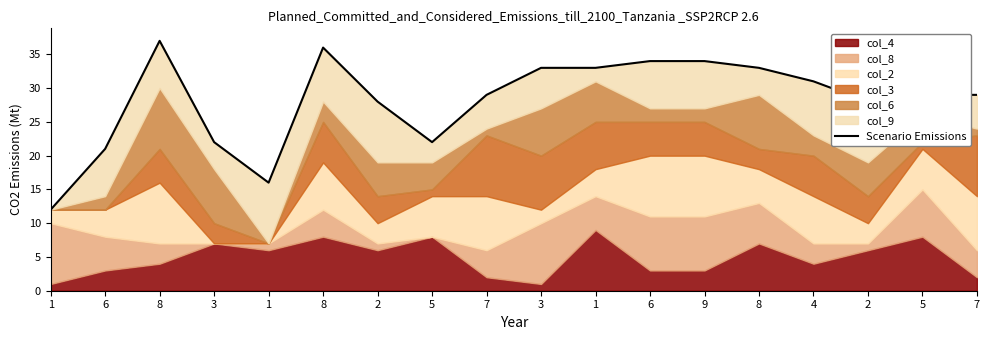

How many lines are shown in the chart?

1